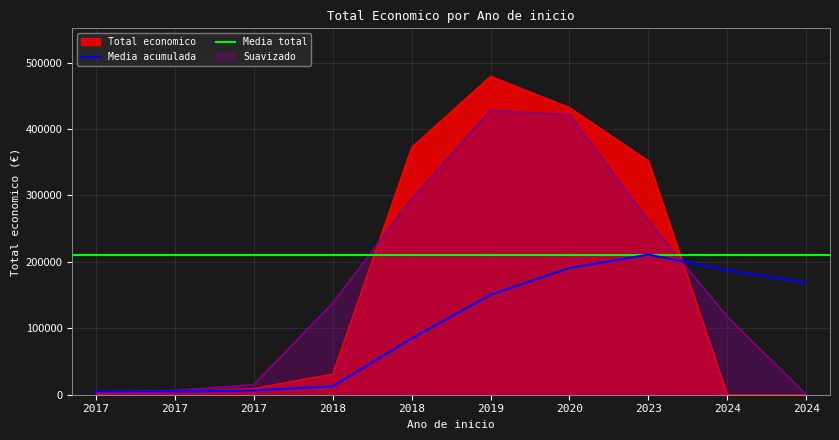

True or false: the data shows 577506 at 2020.

False